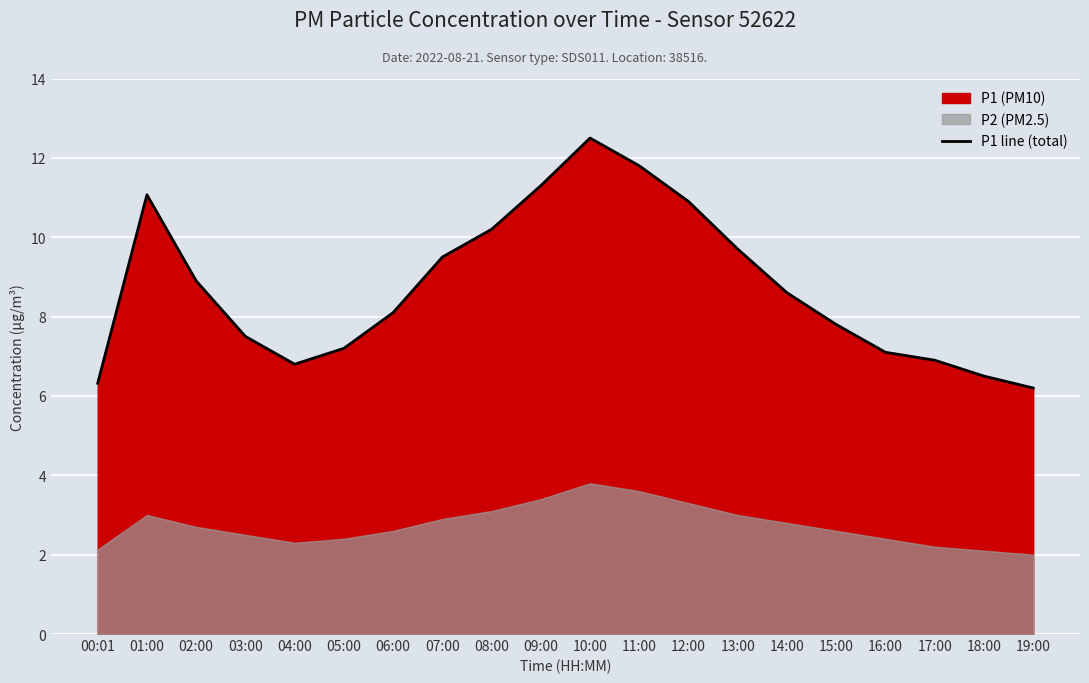

What is the label of the 12th point from the right?

08:00